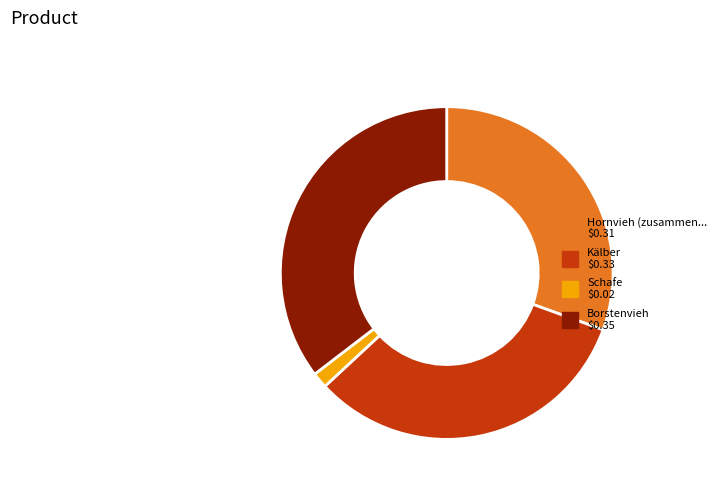

Does any single category account for the majority?

No